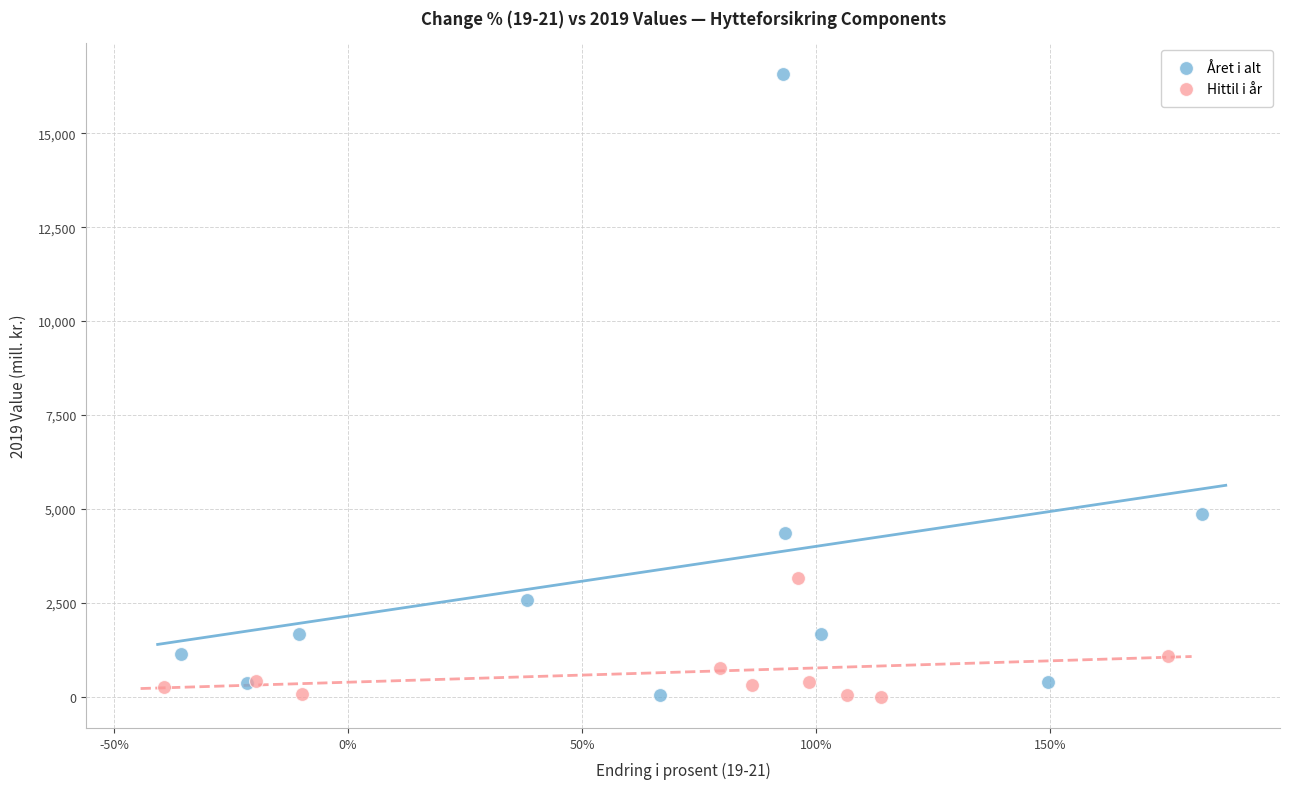

Which series contains the highest Y value?

Året i alt